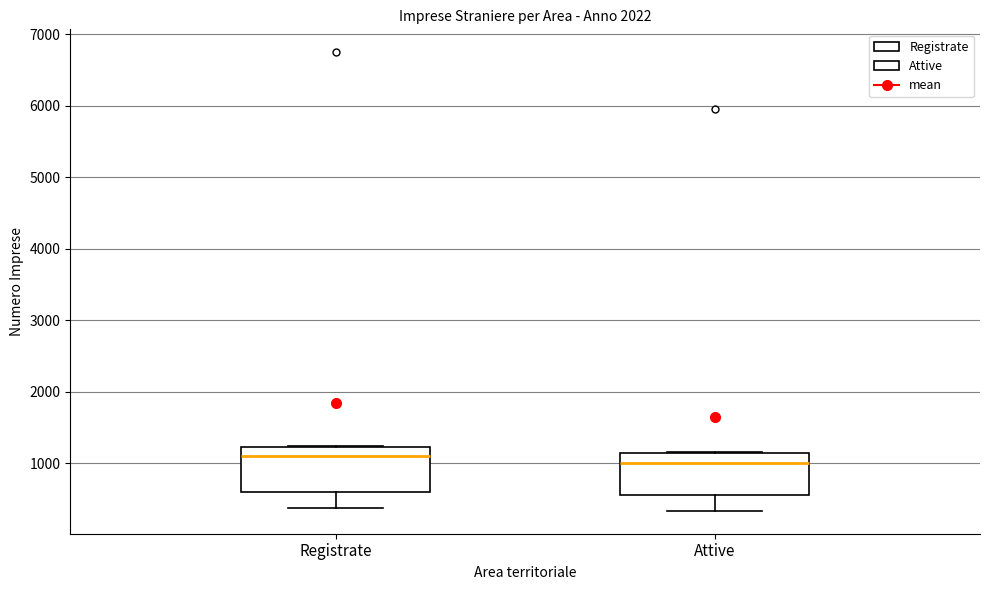

Reading left to right, read every box against the y-axis: the position of its median line, the range the box covers, and the ends of its whiskers. The values are not printed on the chart, so give them approximately, as read against the axis.

Registrate: median 1100, box 600 to 1200, whiskers 400 to 1200
Attive: median 1000, box 600 to 1100, whiskers 300 to 1100